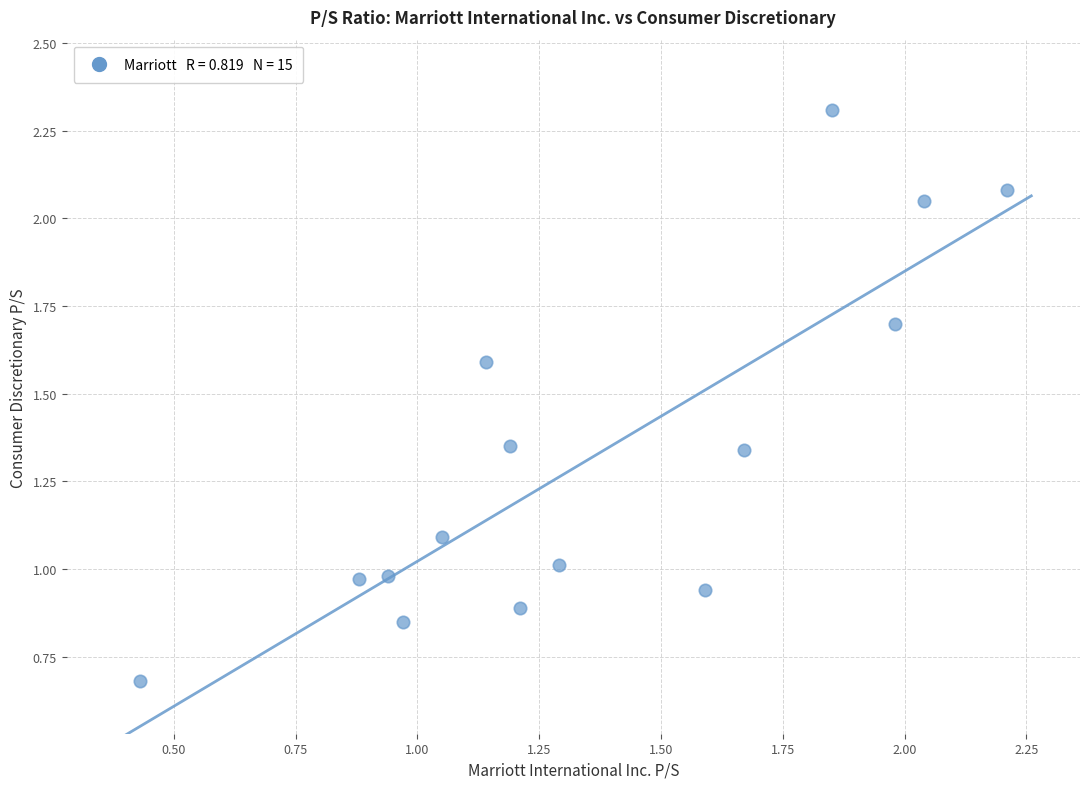

What is the range of Y values (max minus min)?

1.6